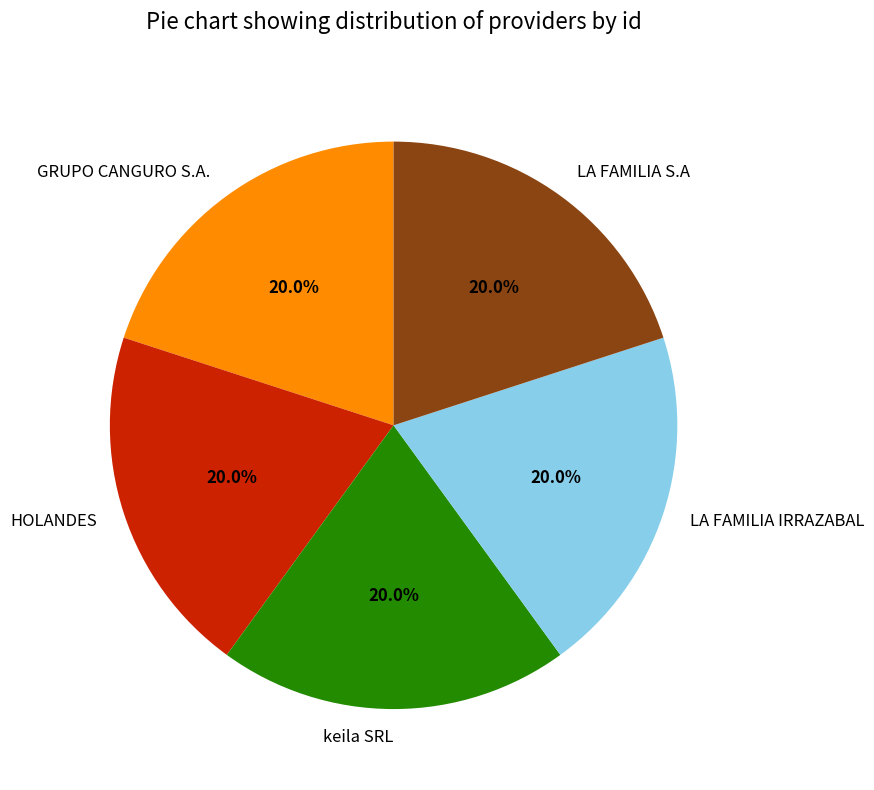

Do LA FAMILIA IRRAZABAL and HOLANDES together represent more than half of the pie?

No